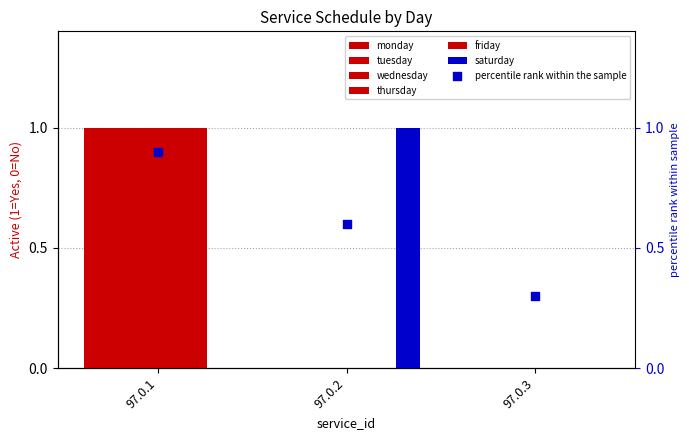

At which category is the sum across all series the highest?

97.0.1